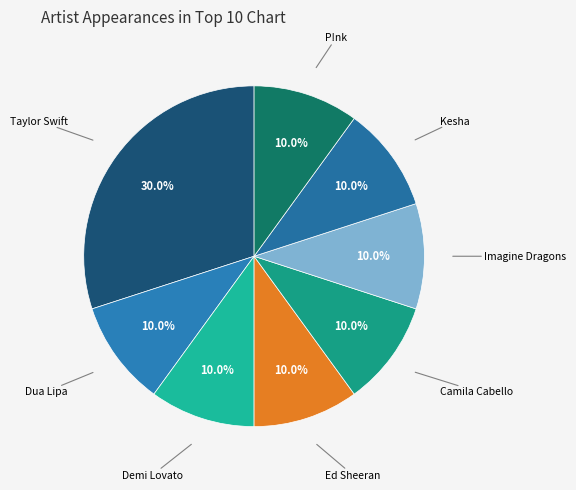

What is the largest slice in the pie chart?

Taylor Swift